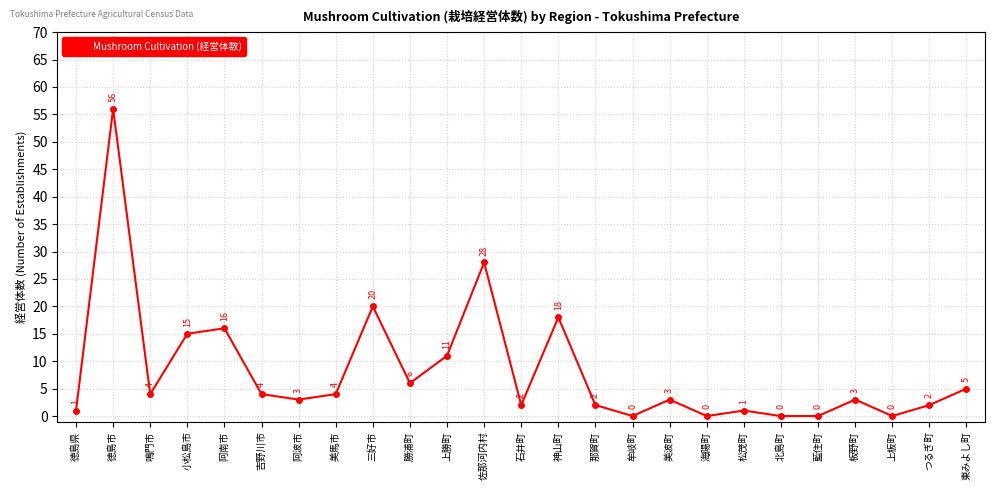

True or false: the data shows 4 at 三好市.

False